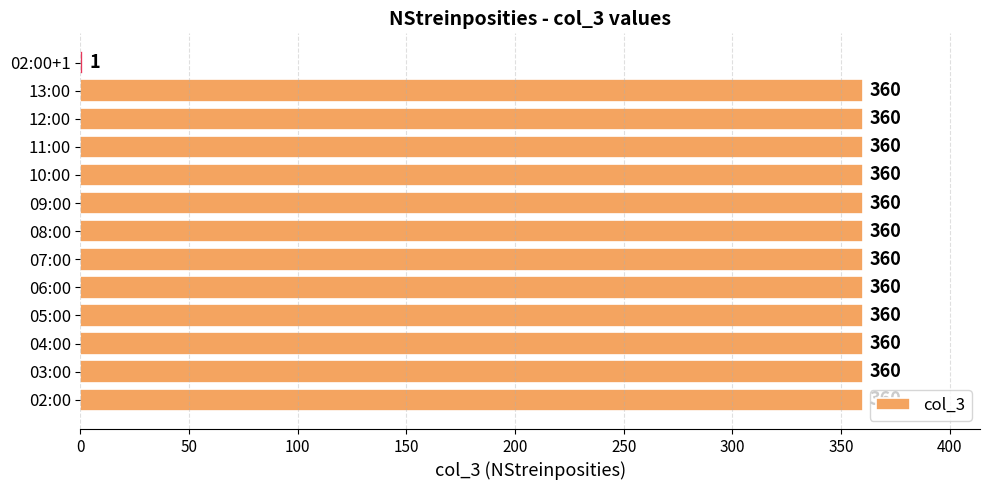

How many series are shown in this chart?

1